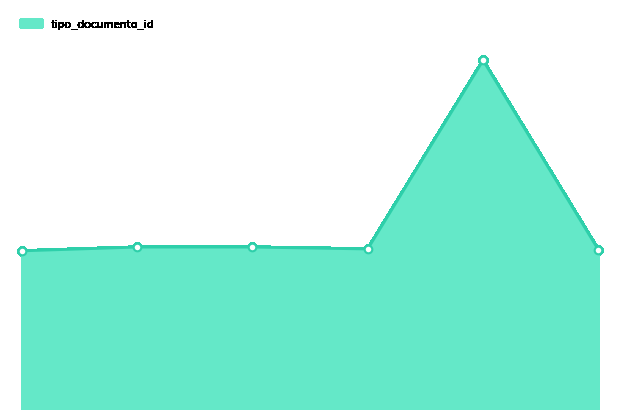

Is this an area chart (filled region under the line)?

Yes